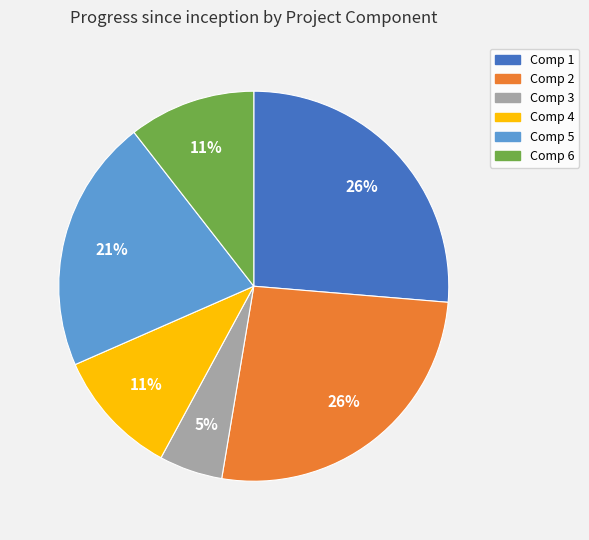

Does any single category account for the majority?

No